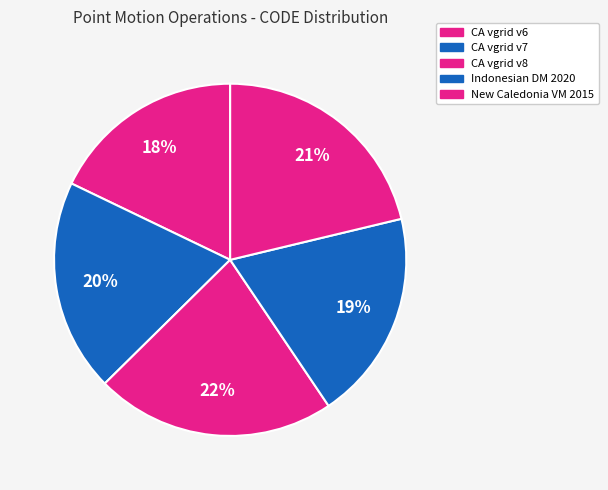

Count the number of slices in the pie.

5